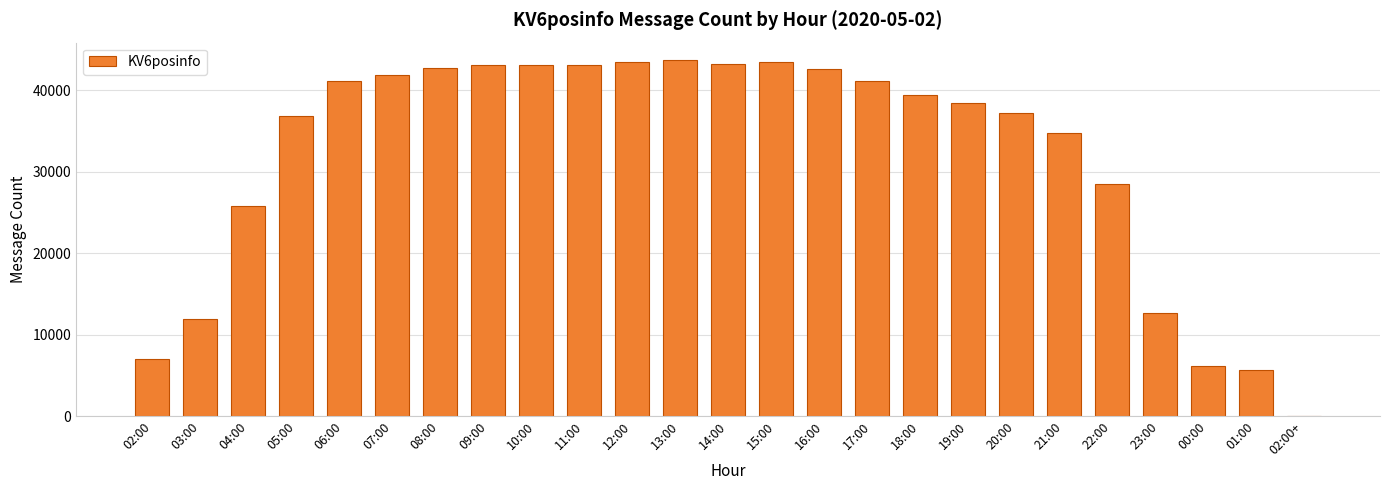

At which label is the value closest to 21834?

04:00